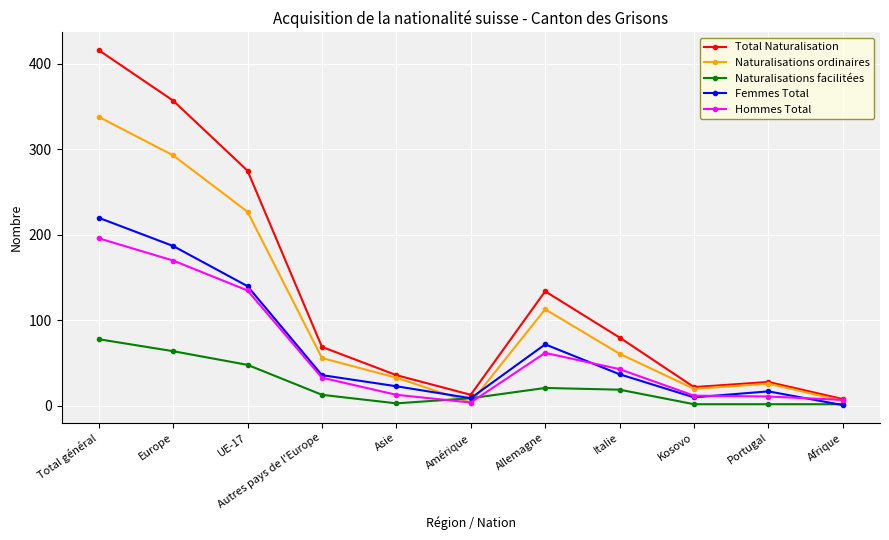

True or false: Naturalisations ordinaires has a value of 26 at Italie.

False